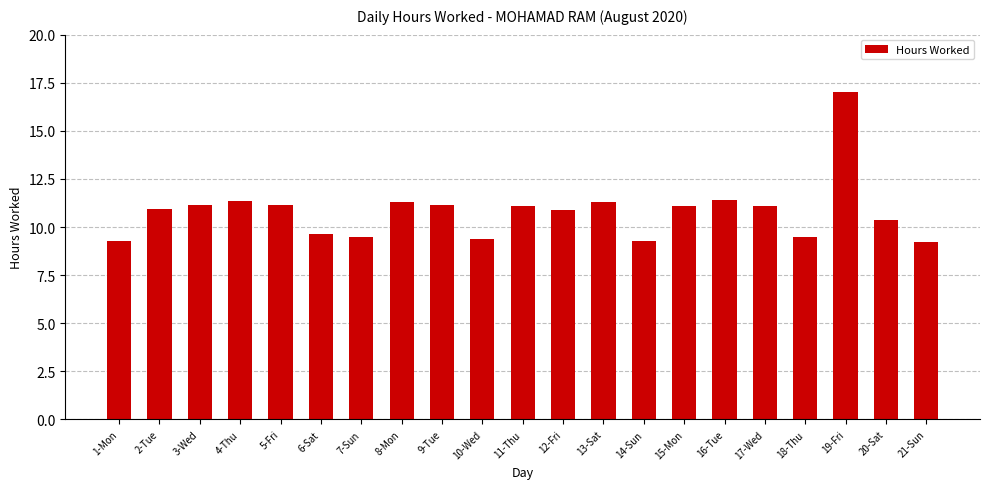

What is the maximum value shown in the chart?

17.0